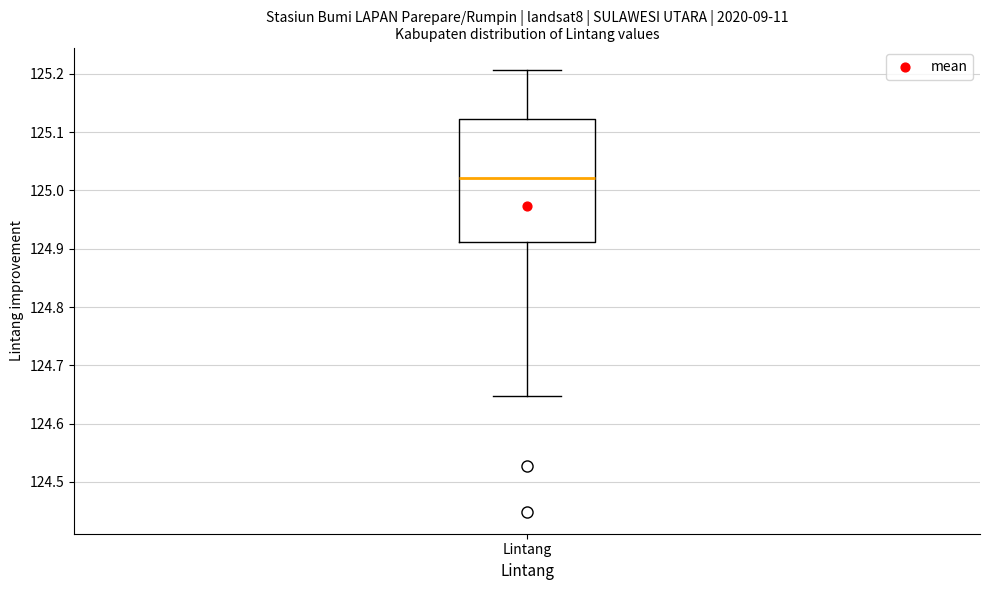

Where does the median line of the box for Lintang sit on the y-axis? The values are not printed on the chart, so give them approximately, as read against the axis.

125.02